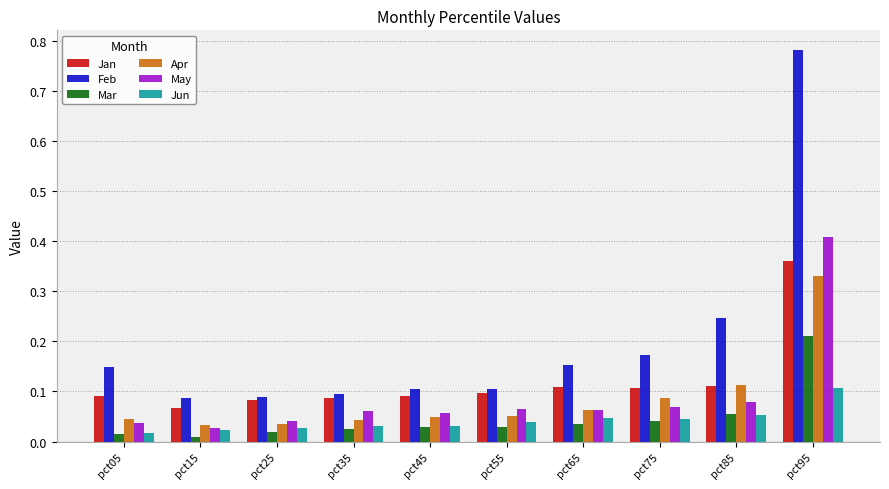

At which label is Jan closest to 0?

pct15